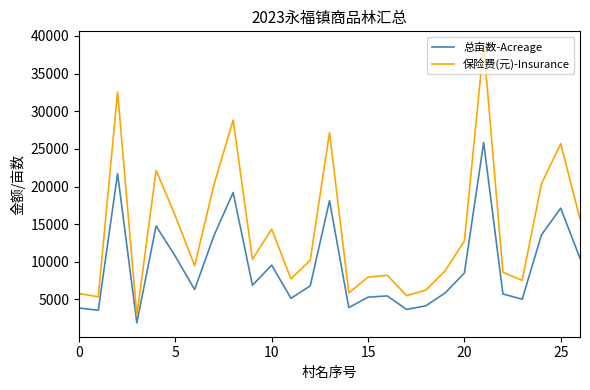

What is the lowest value of the 总亩数-Acreage series?

1899.5